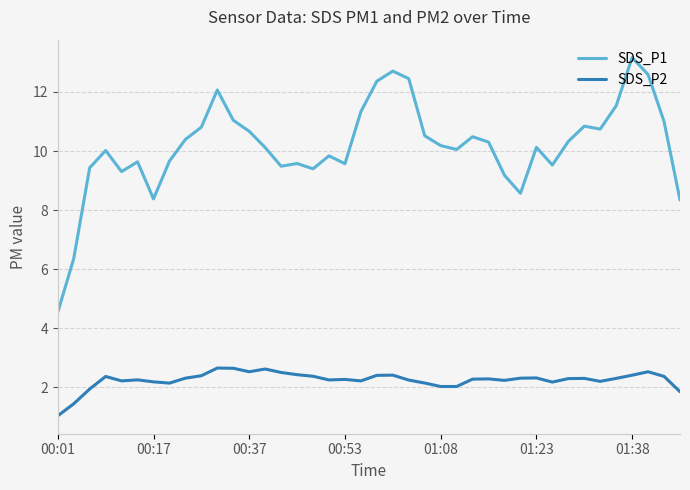

List the series in order of their peak value, highest first.

SDS_P1, SDS_P2